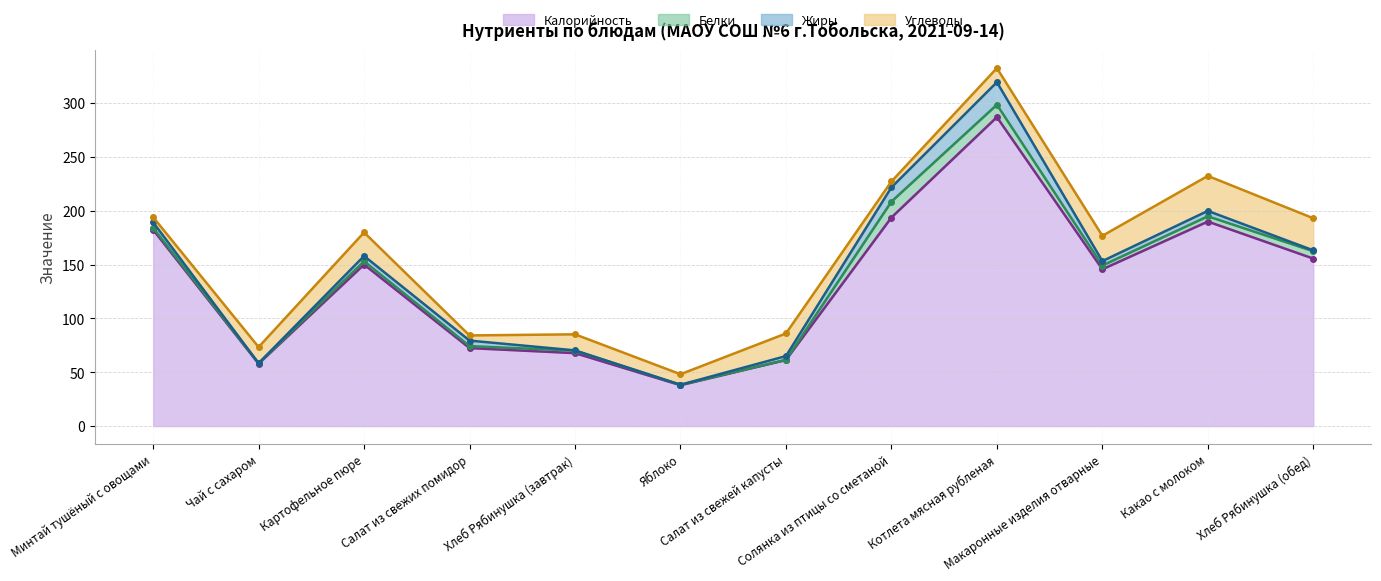

What is the minimum value for Белки?

0.1